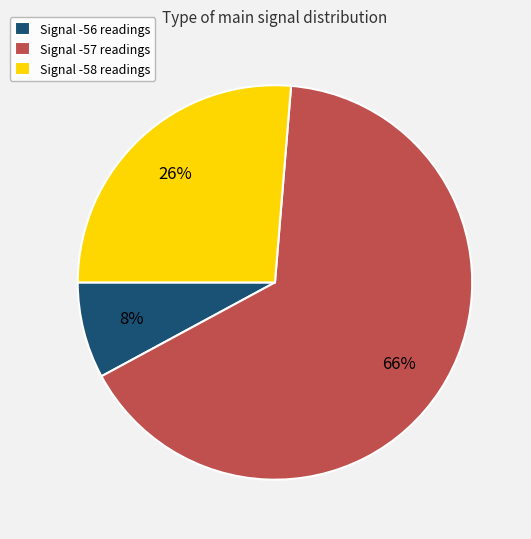

To the nearest percent, what is the average slice percentage?

33%